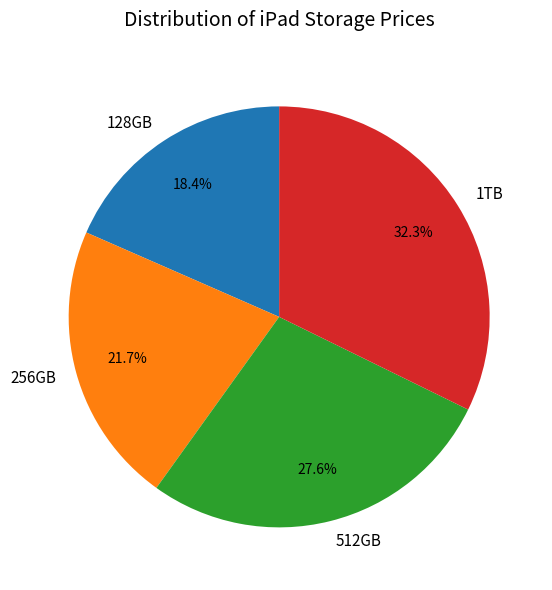

What percentage do 128GB and 1TB together represent?

50.7%